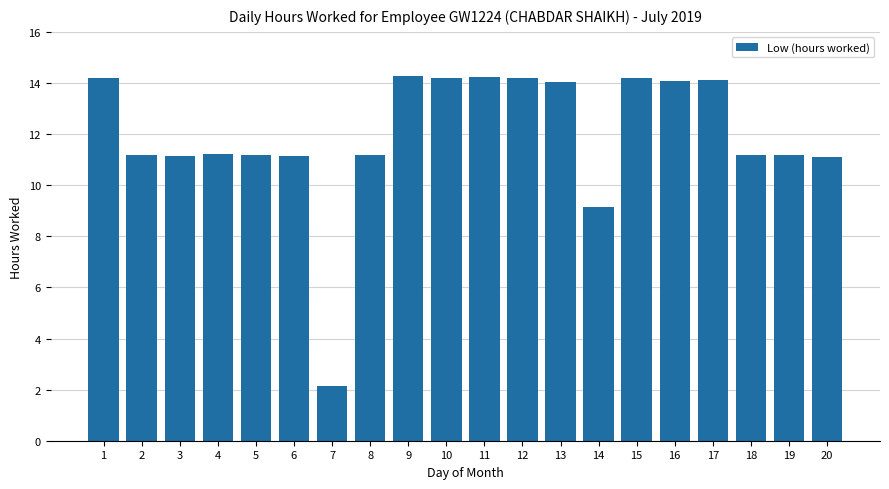

What is the smallest value displayed?

2.2